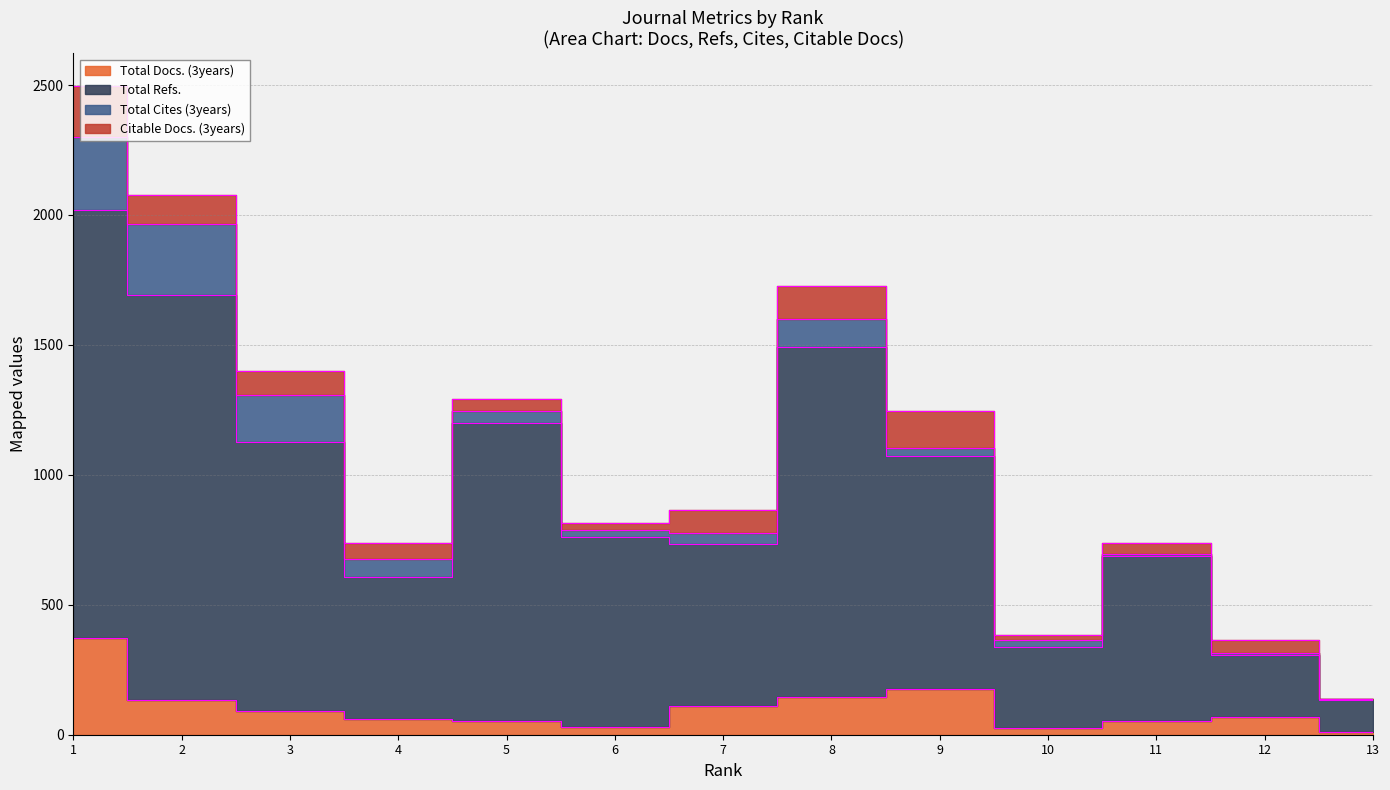

What is the average value of the Total Refs. series?

936